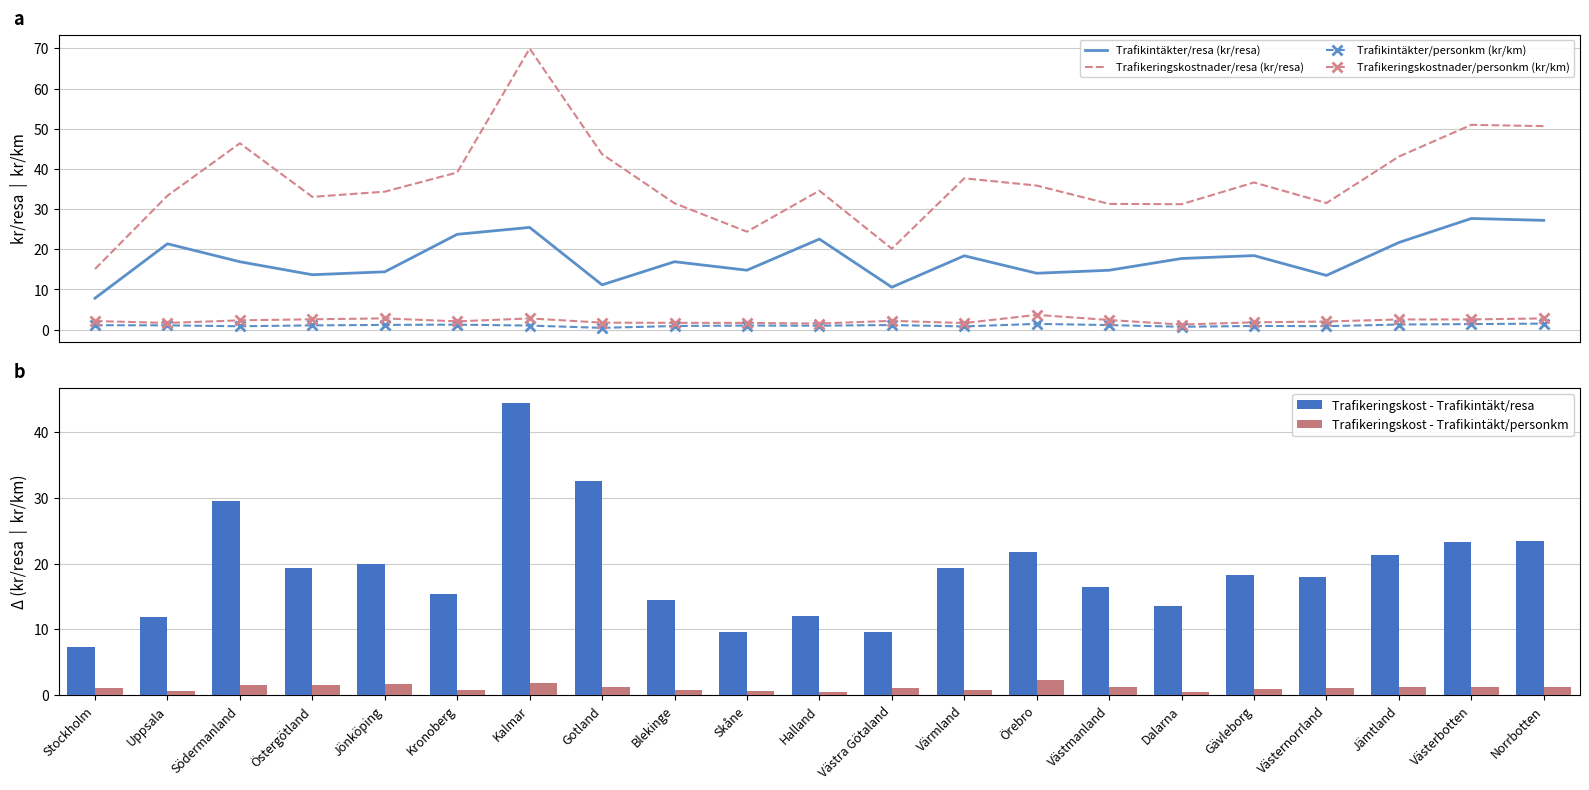

Is it true that Trafikintäkter/resa (kr/resa) equals 35.8 at Halland?

False